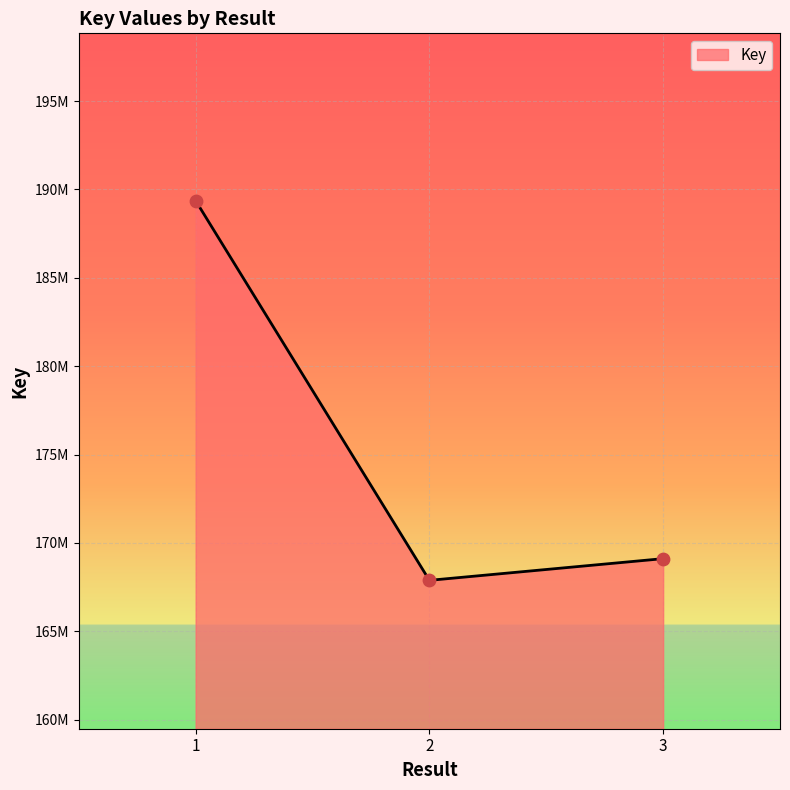

What is the ratio of the value at 1 to the value at 3?

1.1